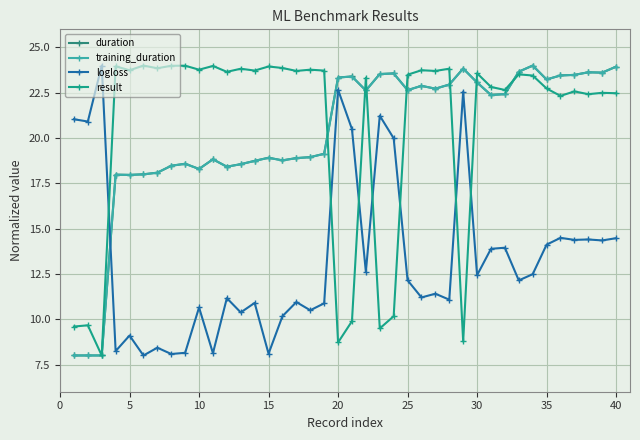

How many lines are shown in the chart?

4